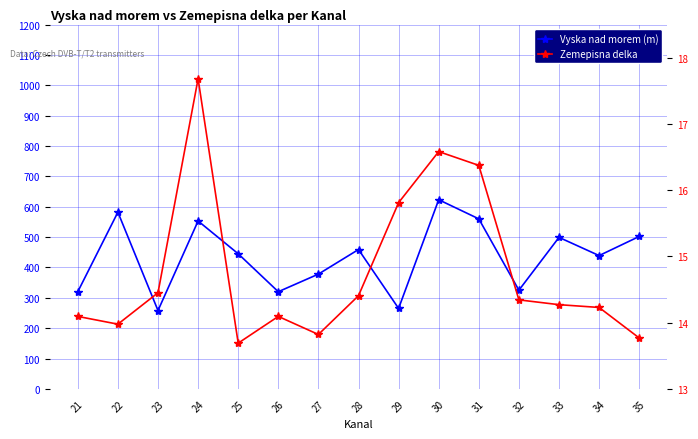

True or false: Vyska nad morem (m) has a value of 104.9 at 27.

False